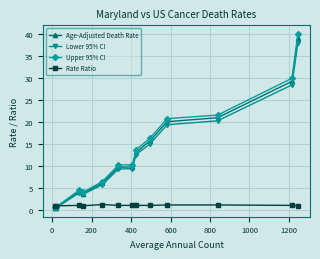

Which series has the largest range (max minus min)?

Upper 95% CI